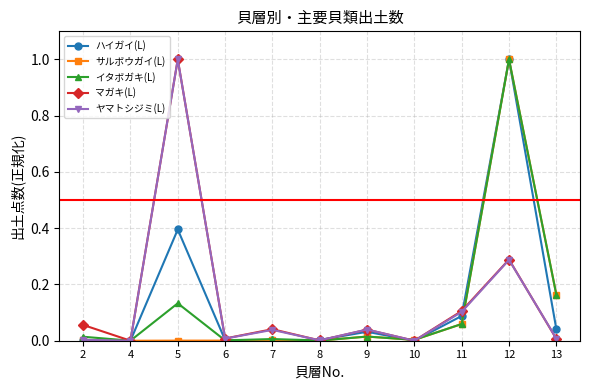

What is the greatest value displayed?

1.0